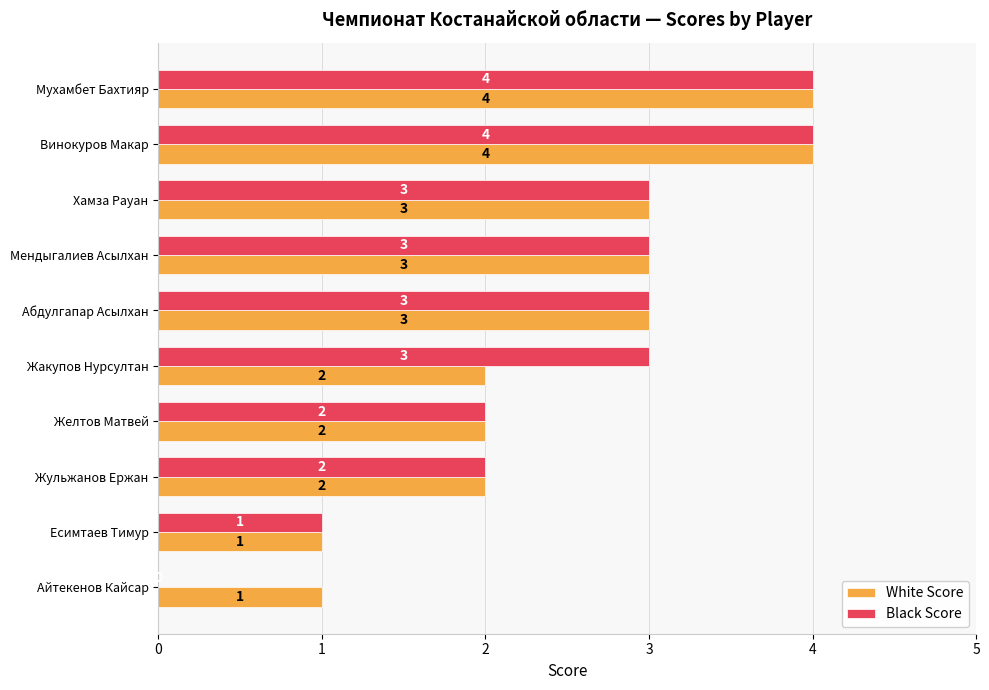

Which series has the largest range (max minus min)?

Black Score